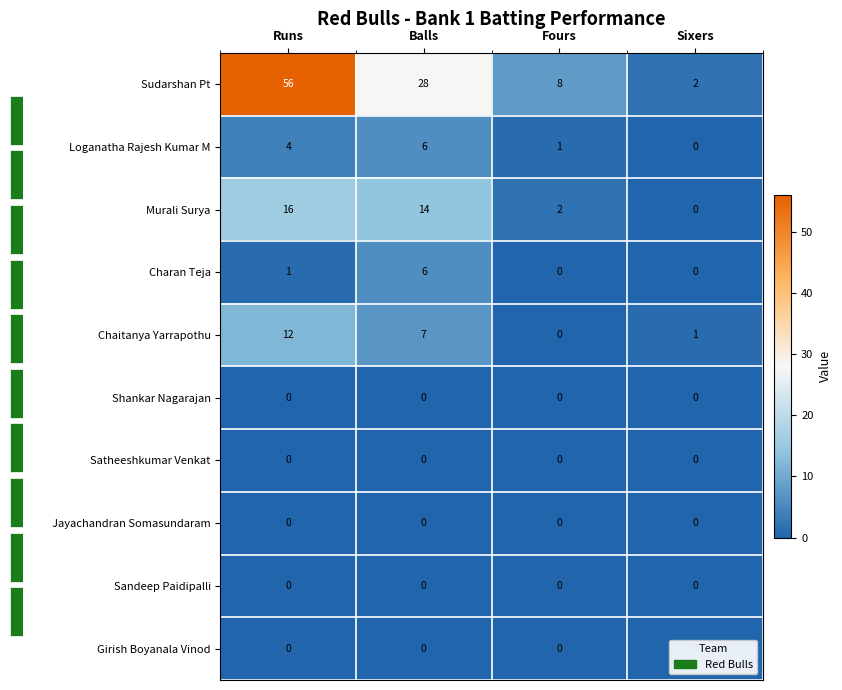

How many positive values does the Loganatha Rajesh Kumar M series have?

3